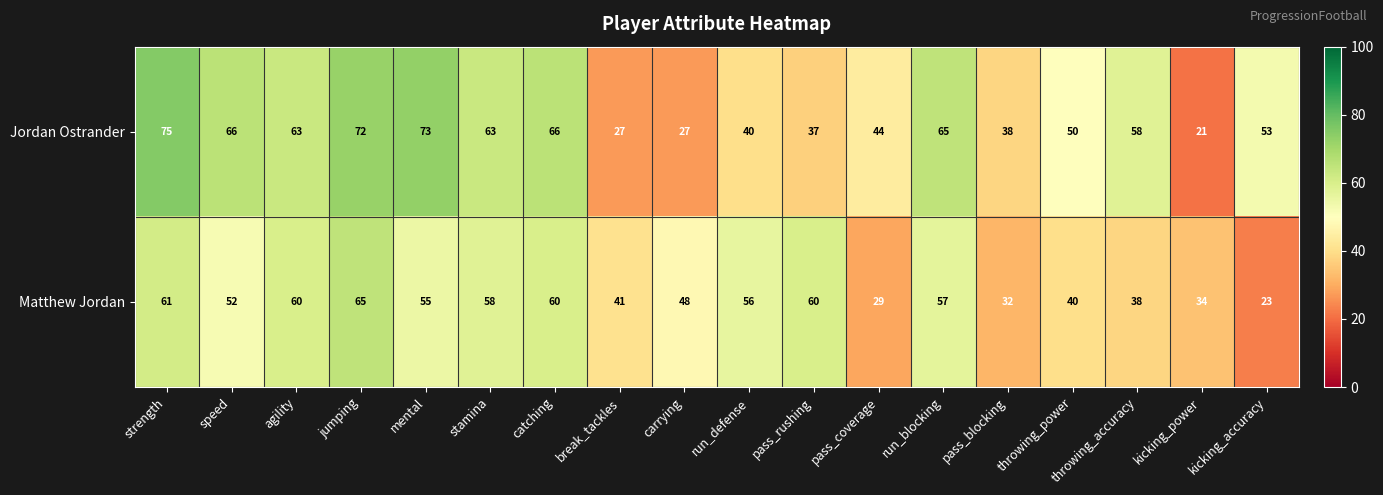

List the series in order of their peak value, lowest first.

Matthew Jordan, Jordan Ostrander